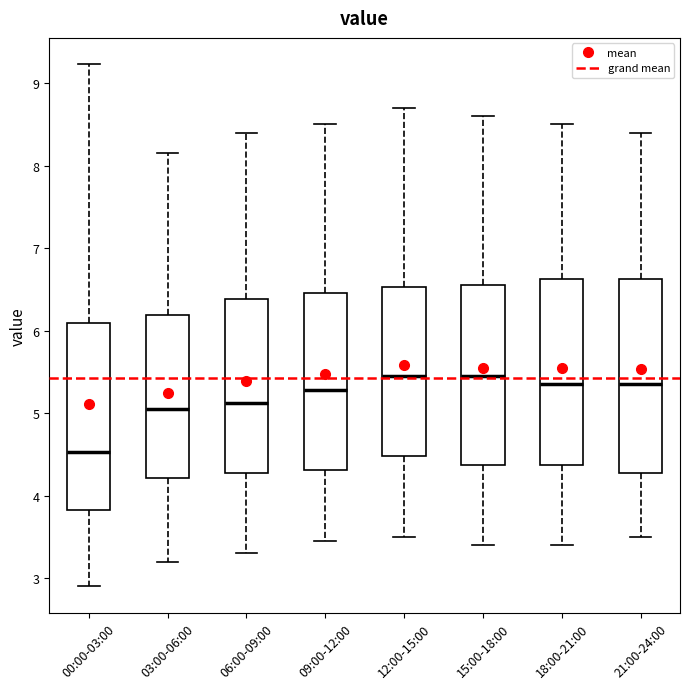

Reading left to right, transcribe this box plot: for each box, give where its median line is, the range the box spans, and where its two whiskers end, as read against the y-axis. The values are not printed on the chart, so give them approximately, as read against the axis.

00:00-03:00: median 4.5, box 3.8 to 6.1, whiskers 2.9 to 9.2
03:00-06:00: median 5.1, box 4.2 to 6.2, whiskers 3.2 to 8.2
06:00-09:00: median 5.1, box 4.3 to 6.4, whiskers 3.3 to 8.4
09:00-12:00: median 5.3, box 4.3 to 6.5, whiskers 3.5 to 8.5
12:00-15:00: median 5.5, box 4.5 to 6.5, whiskers 3.5 to 8.7
15:00-18:00: median 5.5, box 4.4 to 6.6, whiskers 3.4 to 8.6
18:00-21:00: median 5.4, box 4.4 to 6.6, whiskers 3.4 to 8.5
21:00-24:00: median 5.4, box 4.3 to 6.6, whiskers 3.5 to 8.4